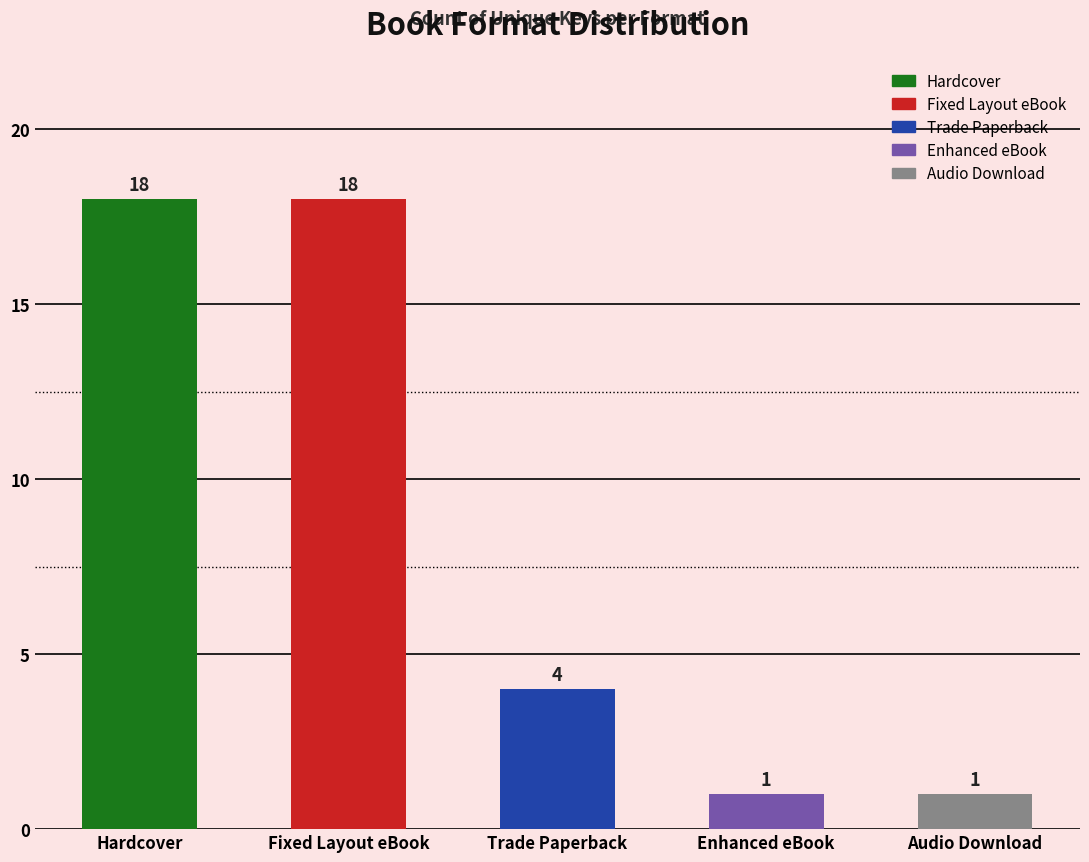

Is it true that the value at Fixed Layout eBook is 24?

False